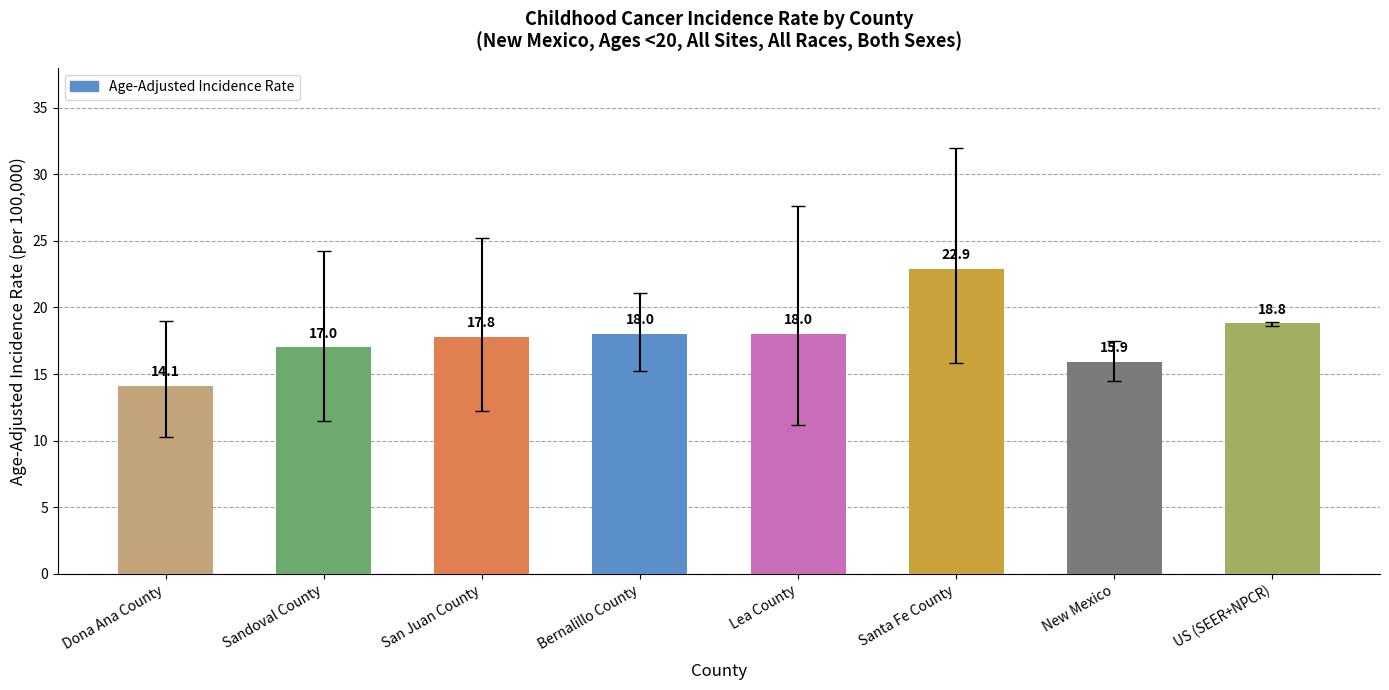

What is the difference between the values at Santa Fe County and Sandoval County?

5.9